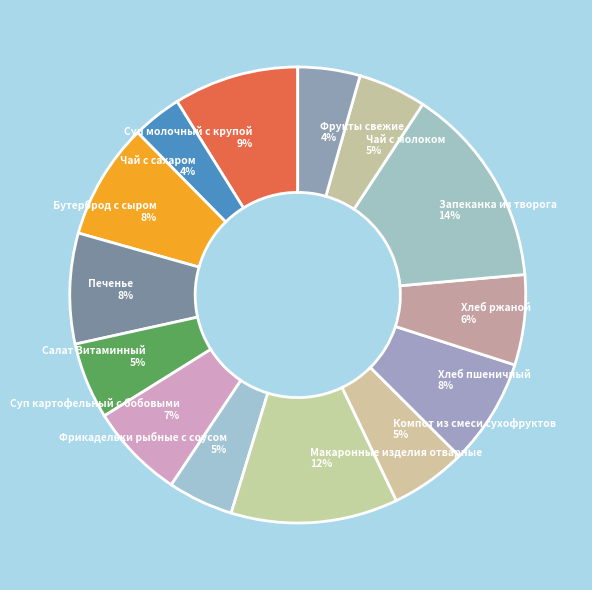

Is it true that Компот из смеси сухофруктов is 16% of the pie?

False